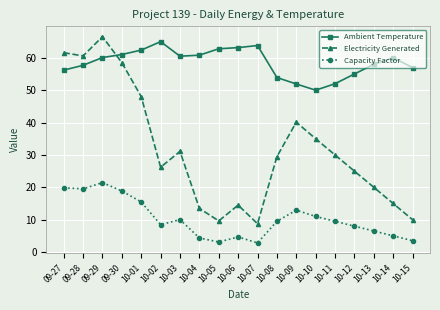

True or false: Ambient Temperature has more than 2 interior local peaks.

True